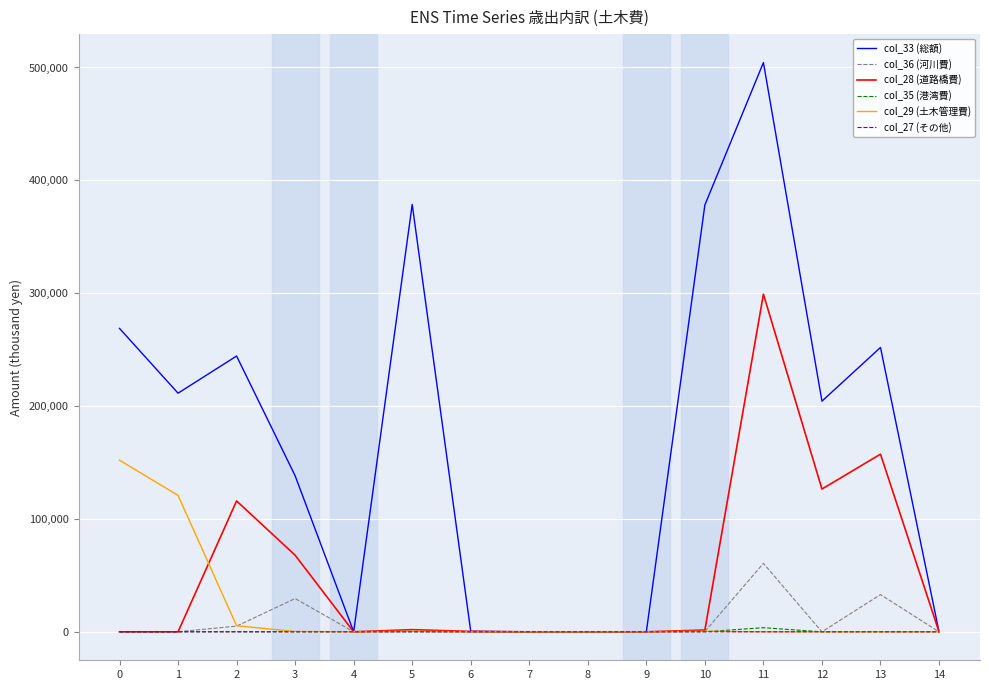

What is the greatest value displayed?

504360